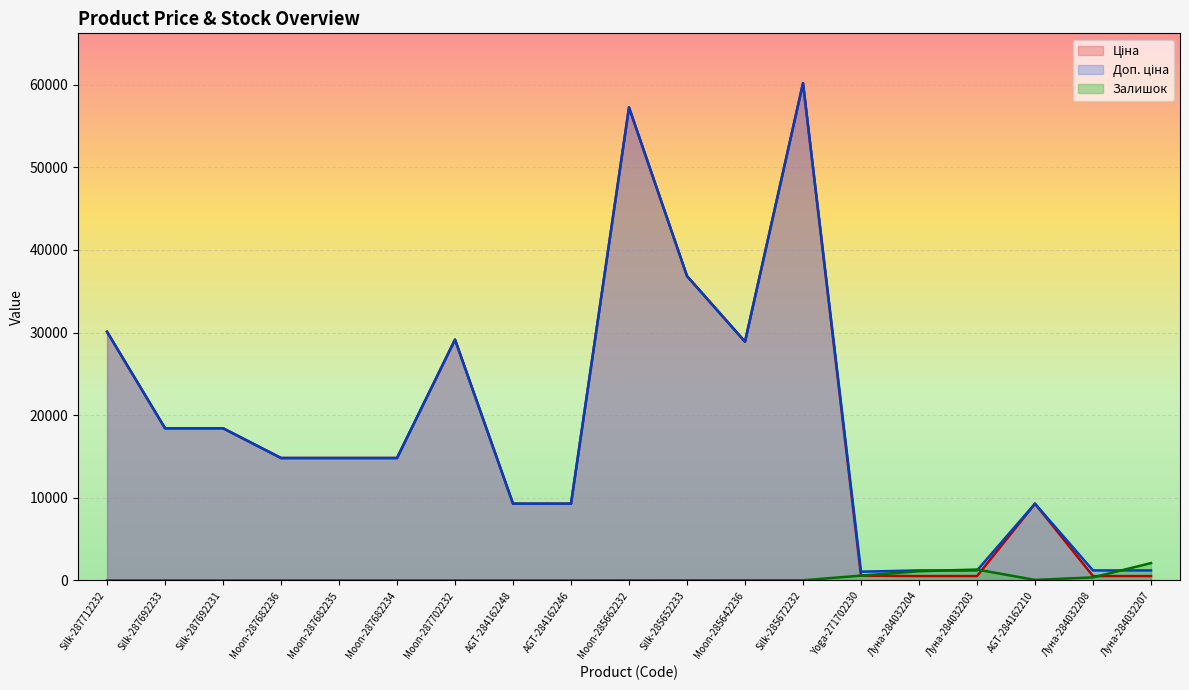

What is the sum of the Ціна values at Moon-287682235 and Silk-287692233?

33238.5